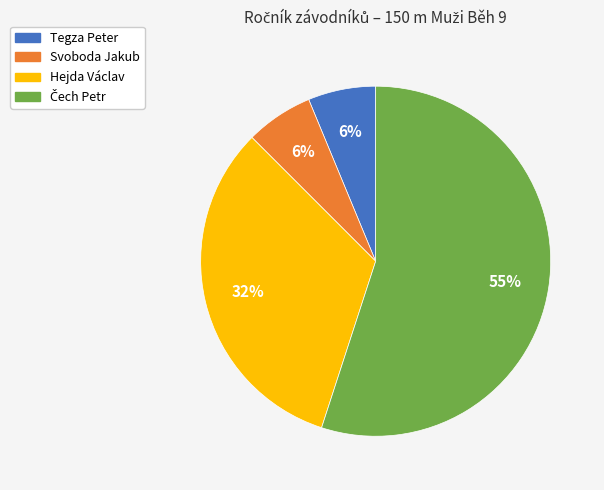

Is Tegza Peter the majority of the pie?

No